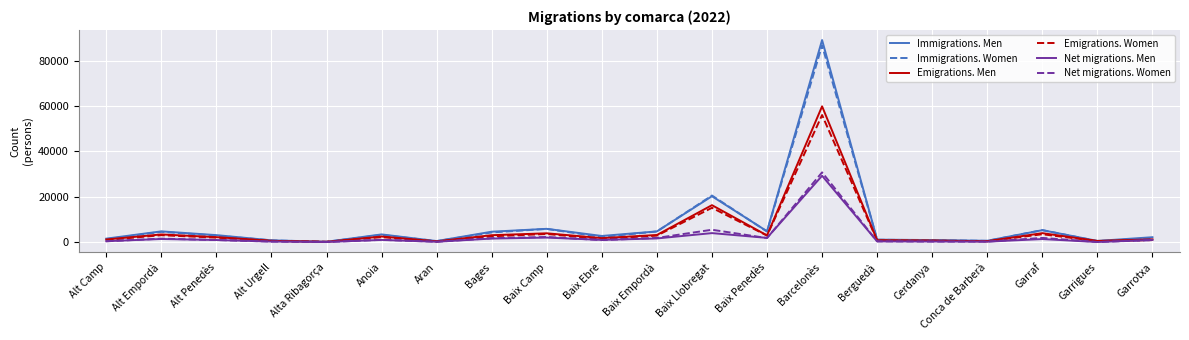

Which category has the highest value in the Net migrations. Women series?

Barcelonès